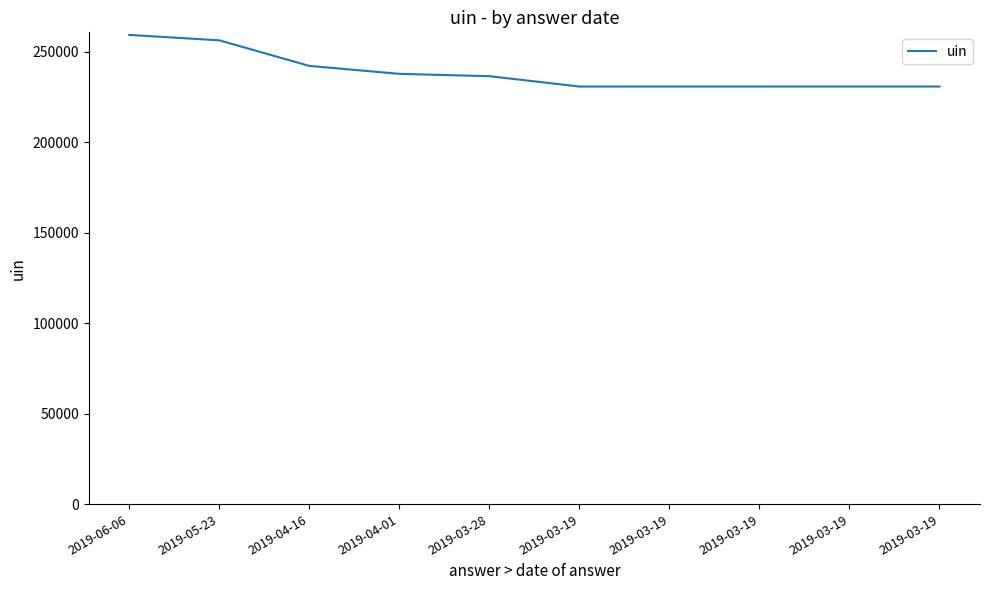

List the labels in order of value, largest first.

2019-06-06, 2019-05-23, 2019-04-16, 2019-04-01, 2019-03-28, 2019-03-19, 2019-03-19, 2019-03-19, 2019-03-19, 2019-03-19